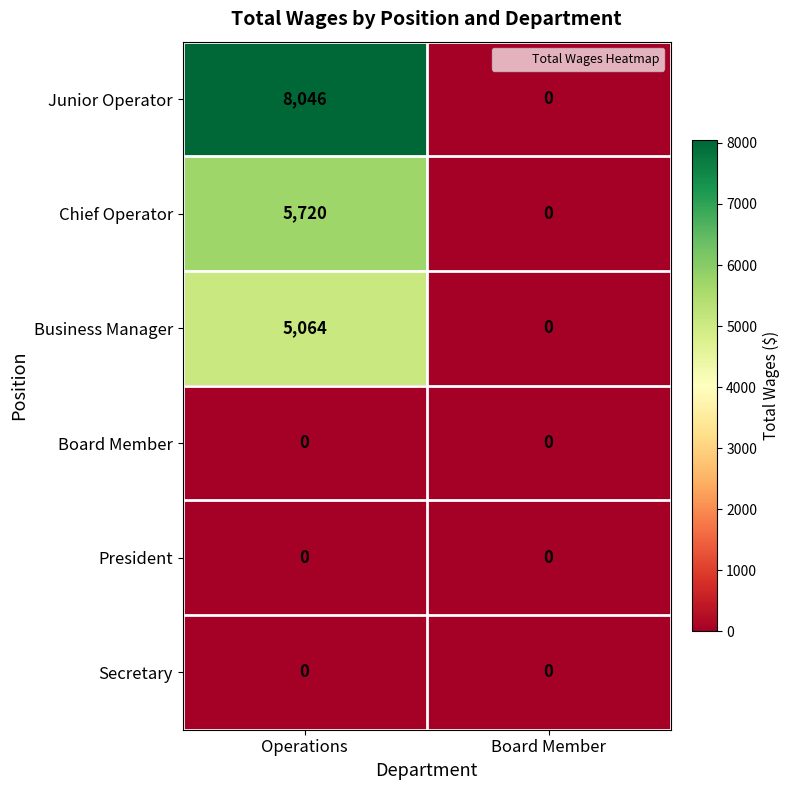

What is the difference between the maximum and minimum values in the Chief Operator series?

5720